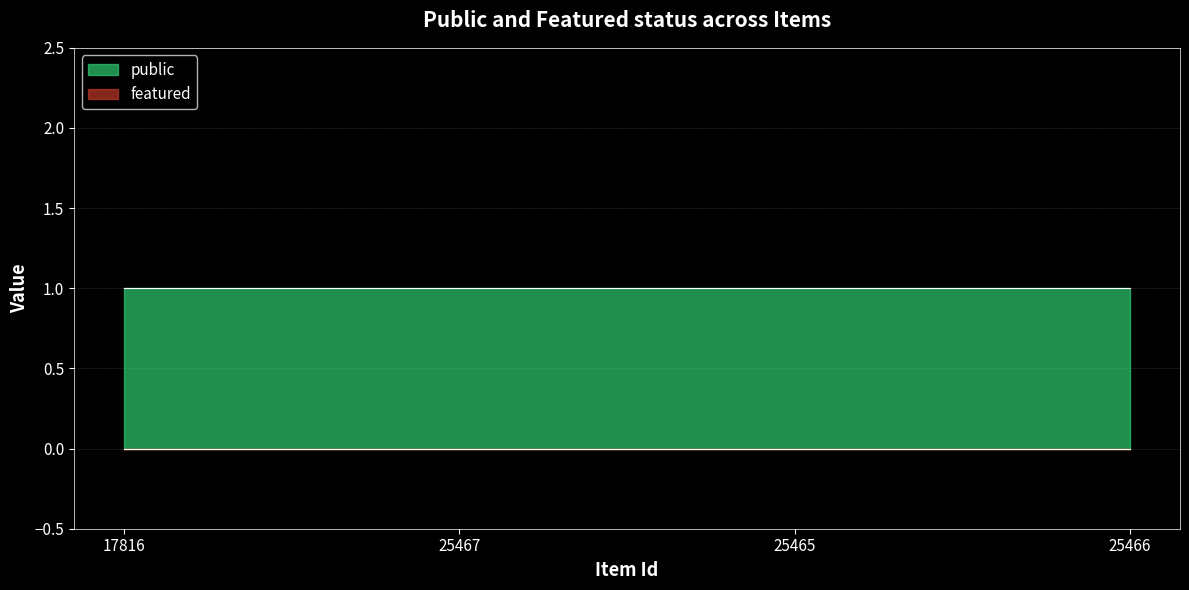

True or false: public and featured cross at least once.

False